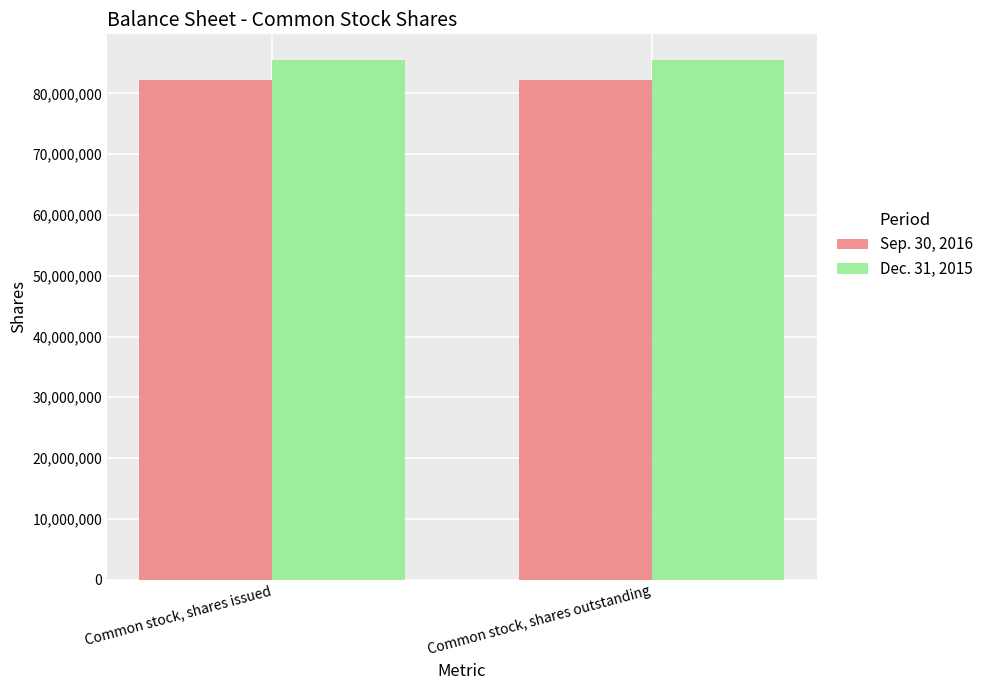

What is the sum of all Dec. 31, 2015 values?

170895102